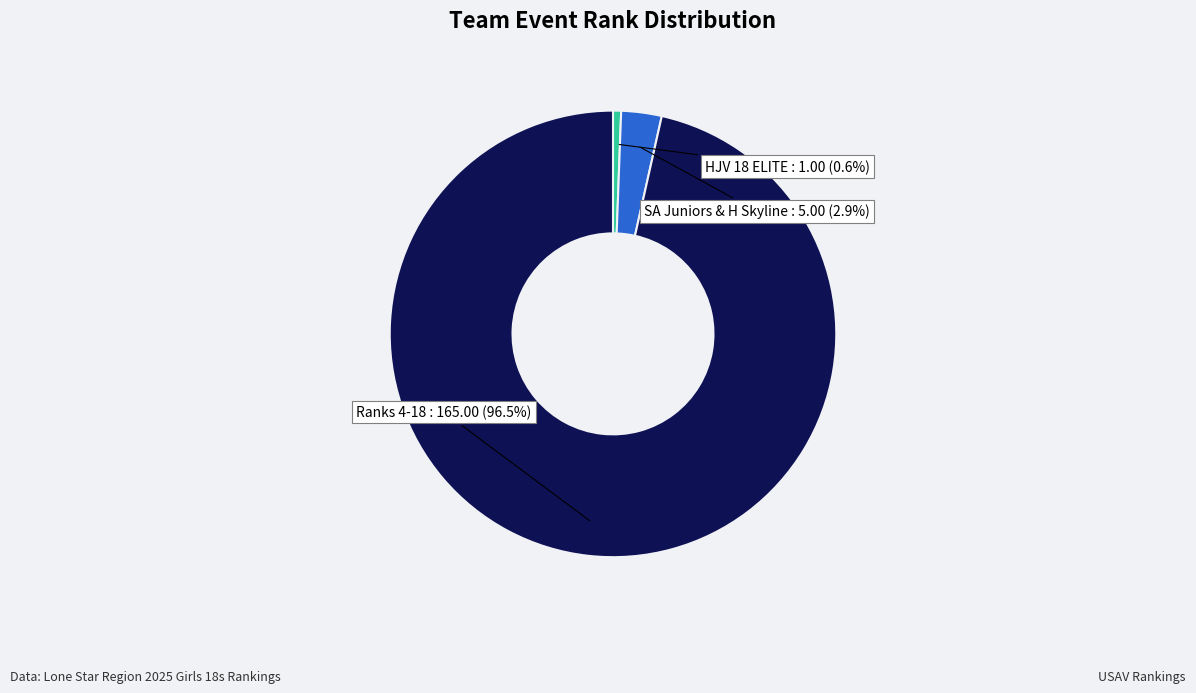

Does any single category account for the majority?

Yes